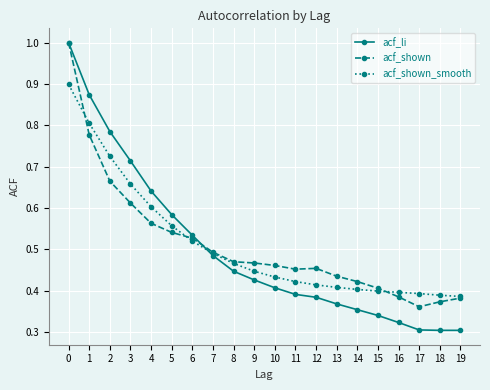

The value of acf_shown at 1 is 0.8. True or false?

True